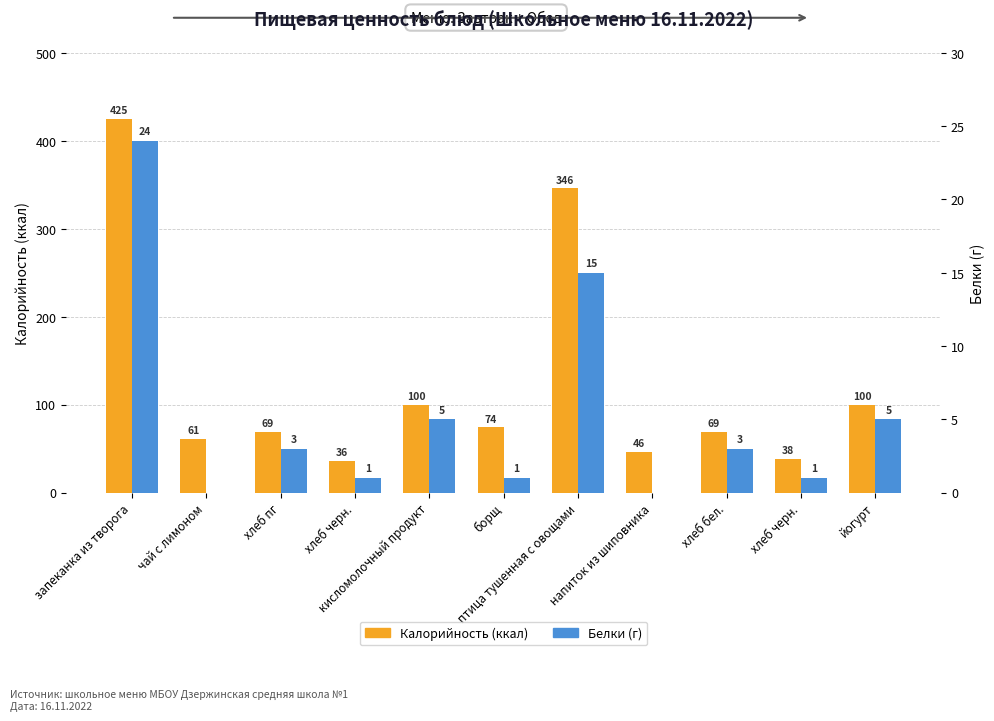

True or false: Калорийность (ккал) has a value of 100 at йогурт.

True